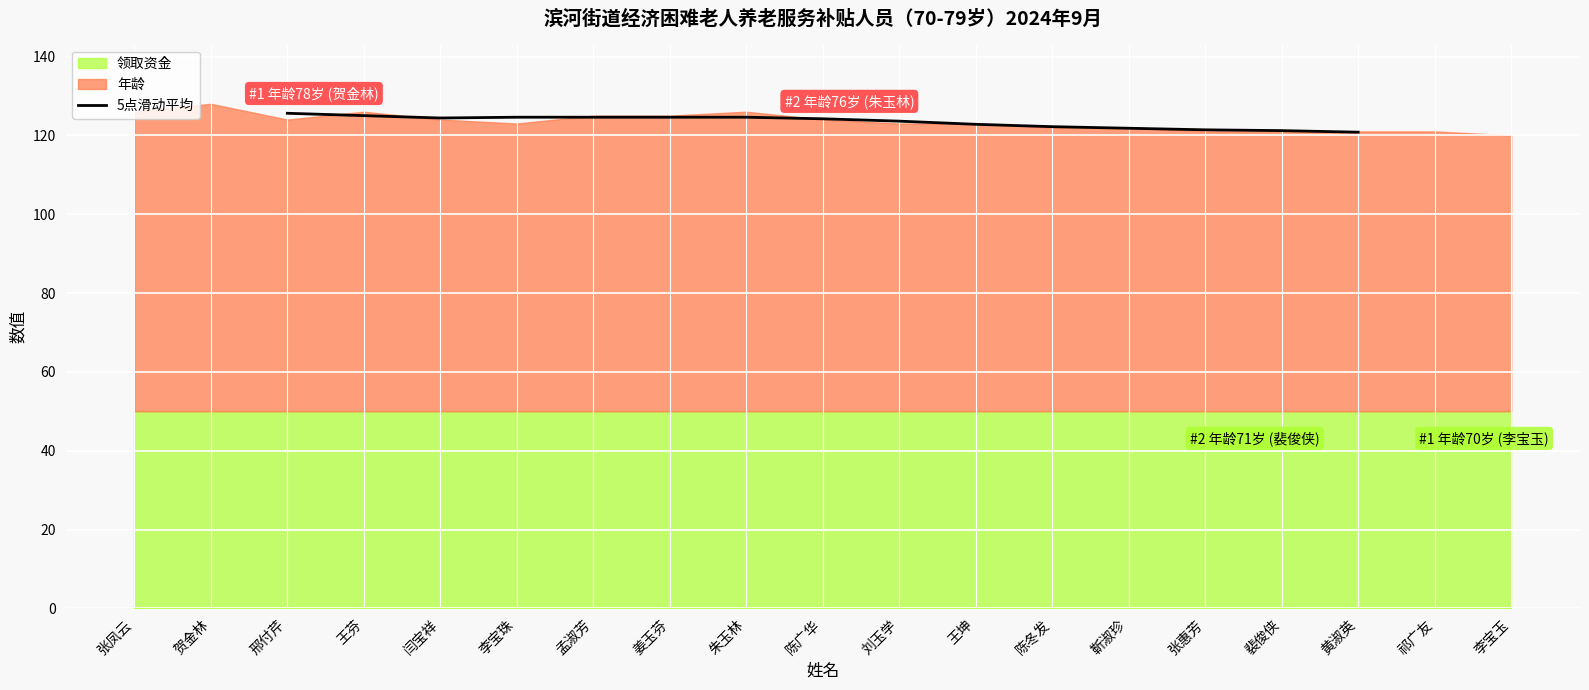

The 5点滑动平均 series shows 51.9 at 王芬. True or false?

False